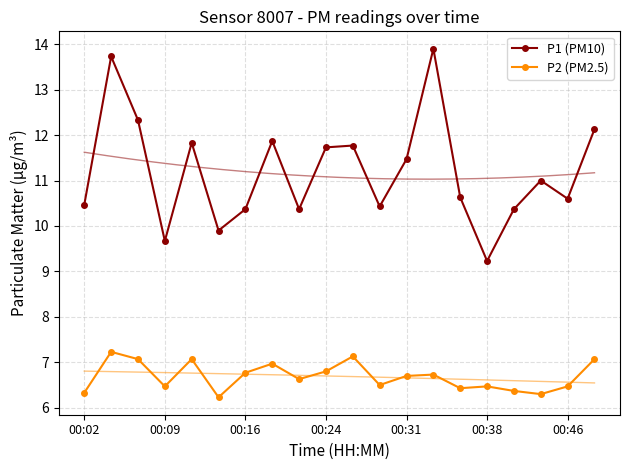

The value of P1 (PM10) at 00:31 is 11.5. True or false?

True